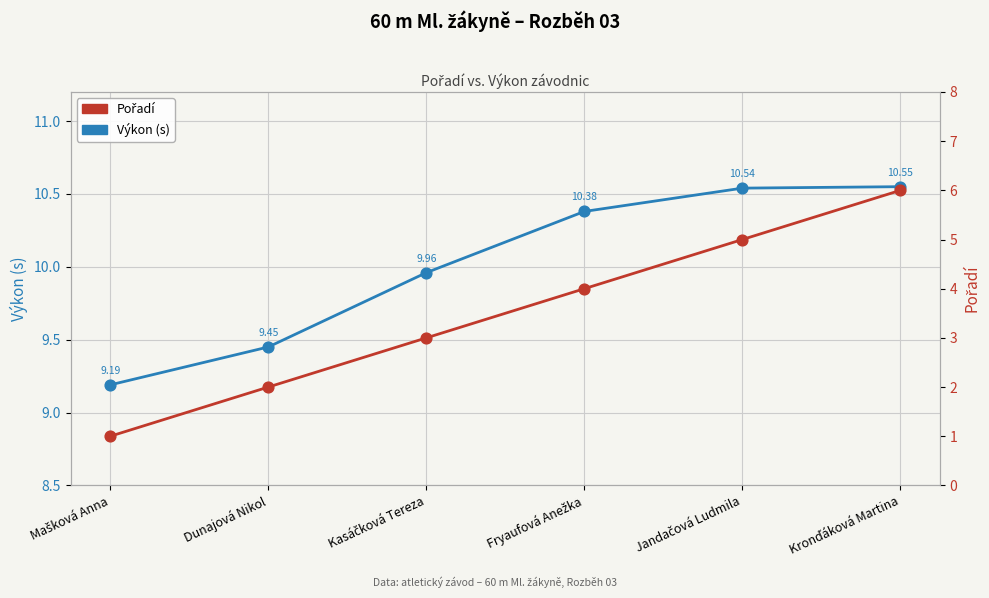

Which series has the largest total across all categories?

Výkon (s)